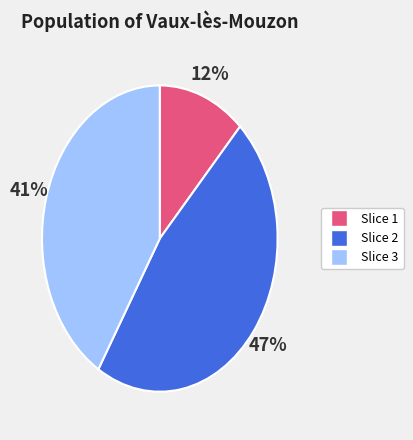

Is there a majority slice in this chart?

No